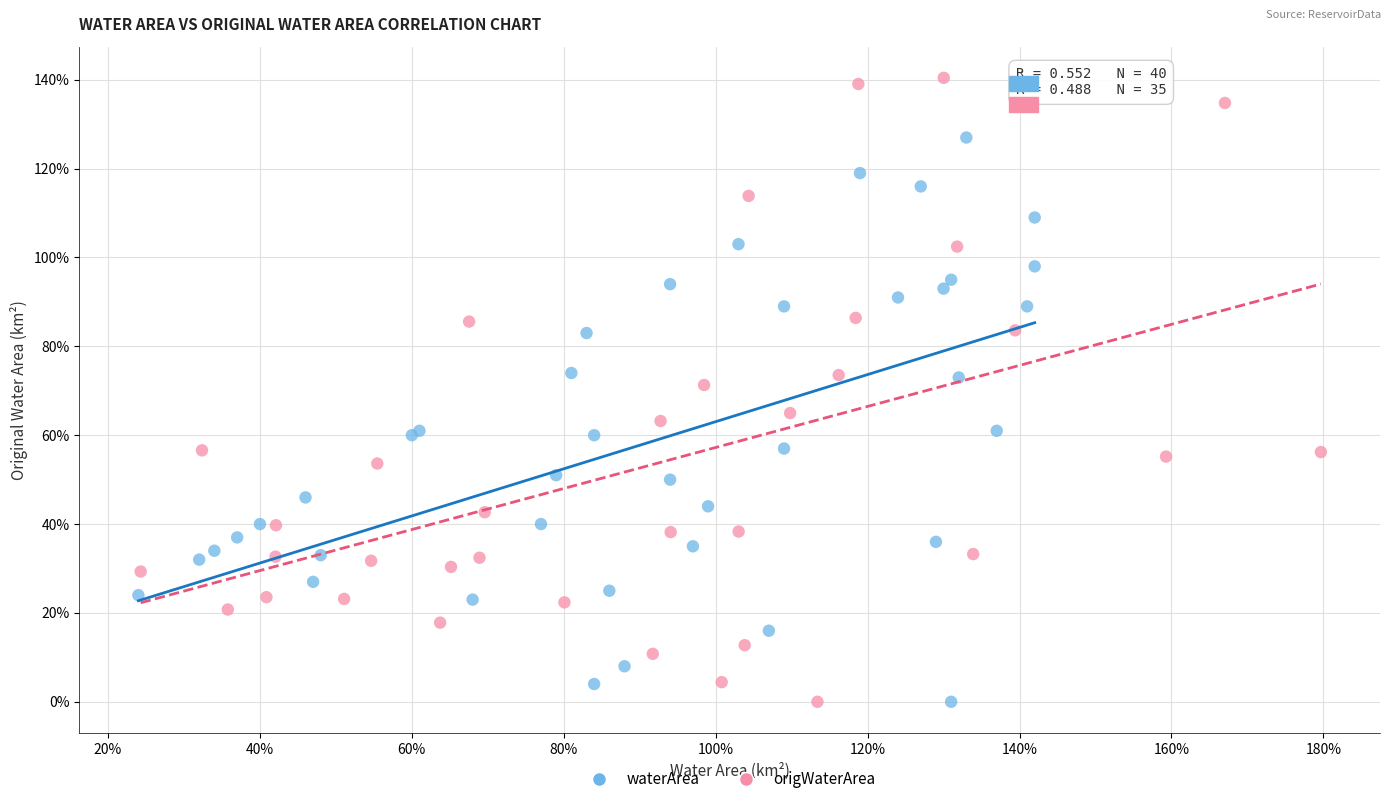

What are all the series names shown in the legend?

waterArea, origWaterArea